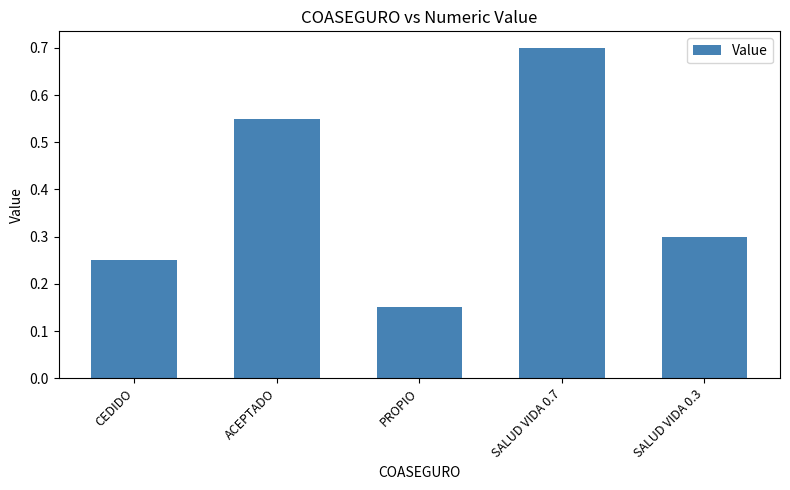

What is the average value?

0.4